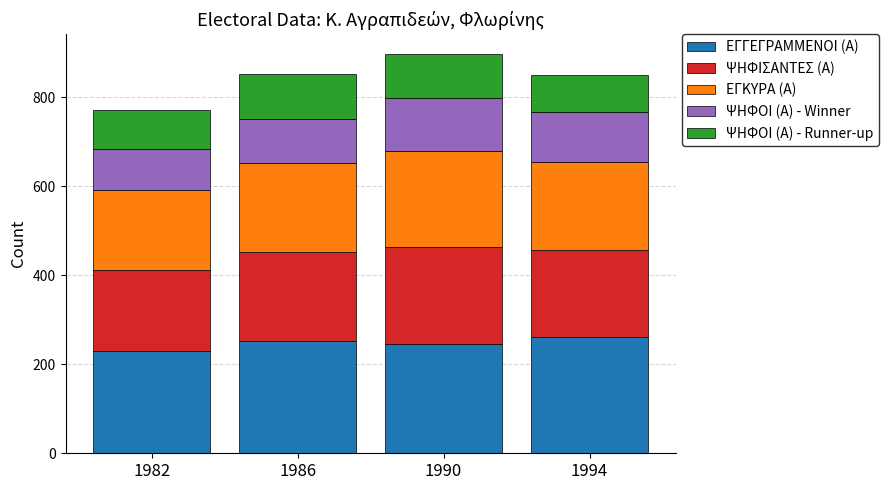

What is the sum of the ΕΓΓΕΓΡΑΜΜΕΝΟΙ (Α) values at 1986 and 1994?

513